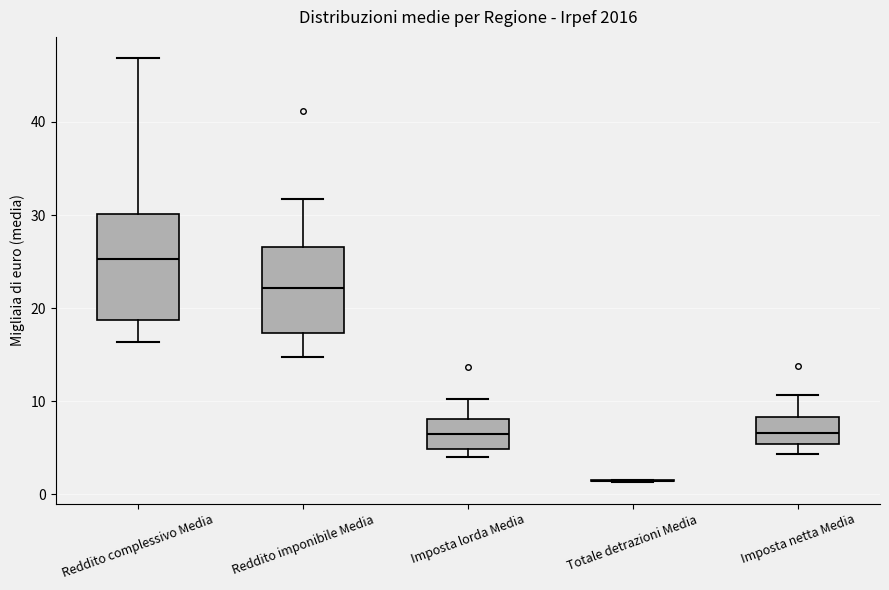

Reading left to right, transcribe this box plot: for each box, give where its median line is, the range the box spans, and where its two whiskers end, as read against the y-axis. The values are not printed on the chart, so give them approximately, as read against the axis.

Reddito complessivo Media: median 25, box 19 to 30, whiskers 16 to 47
Reddito imponibile Media: median 22, box 17 to 27, whiskers 15 to 32
Imposta lorda Media: median 6, box 5 to 8, whiskers 4 to 10
Totale detrazioni Media: box collapsed to a line at 1, whiskers 1 to 2
Imposta netta Media: median 7, box 5 to 8, whiskers 4 to 11